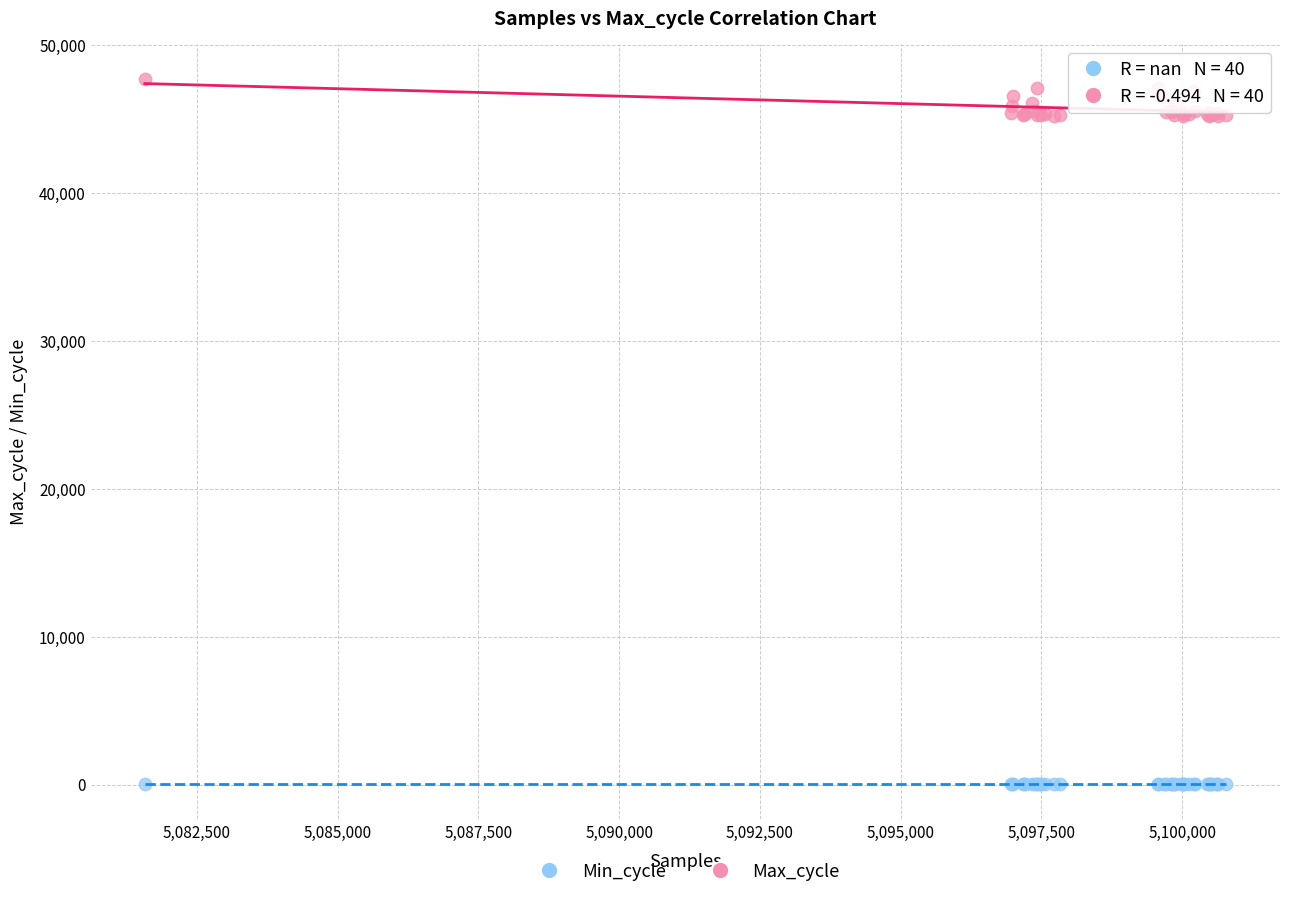

Which series contains the lowest Y value?

Min_cycle